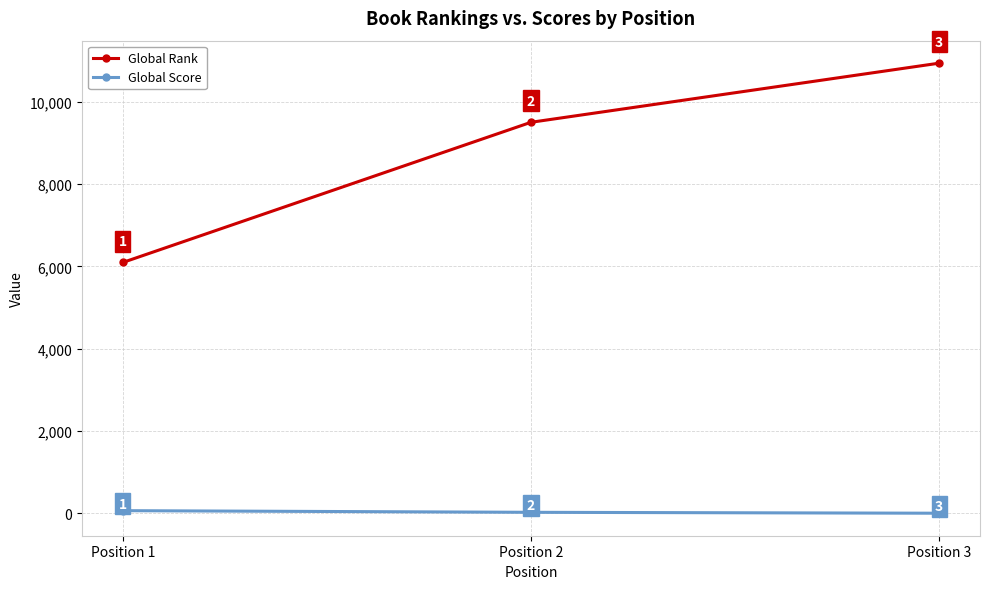

At which label does Global Score first exceed 26?

Position 1